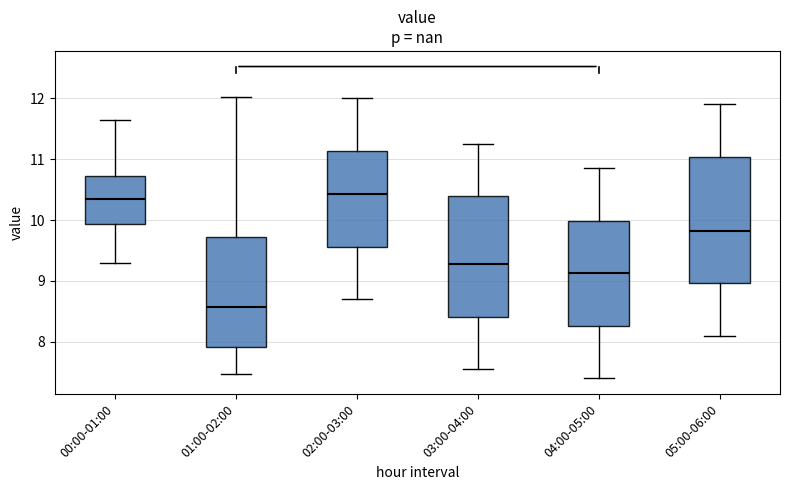

Reading left to right, read every box against the y-axis: the position of its median line, the range the box covers, and the ends of its whiskers. The values are not printed on the chart, so give them approximately, as read against the axis.

00:00-01:00: median 10.4, box 9.9 to 10.7, whiskers 9.3 to 11.7
01:00-02:00: median 8.6, box 7.9 to 9.7, whiskers 7.5 to 12.0
02:00-03:00: median 10.4, box 9.6 to 11.1, whiskers 8.7 to 12.0
03:00-04:00: median 9.3, box 8.4 to 10.4, whiskers 7.6 to 11.3
04:00-05:00: median 9.1, box 8.3 to 10.0, whiskers 7.4 to 10.9
05:00-06:00: median 9.8, box 9.0 to 11.0, whiskers 8.1 to 11.9